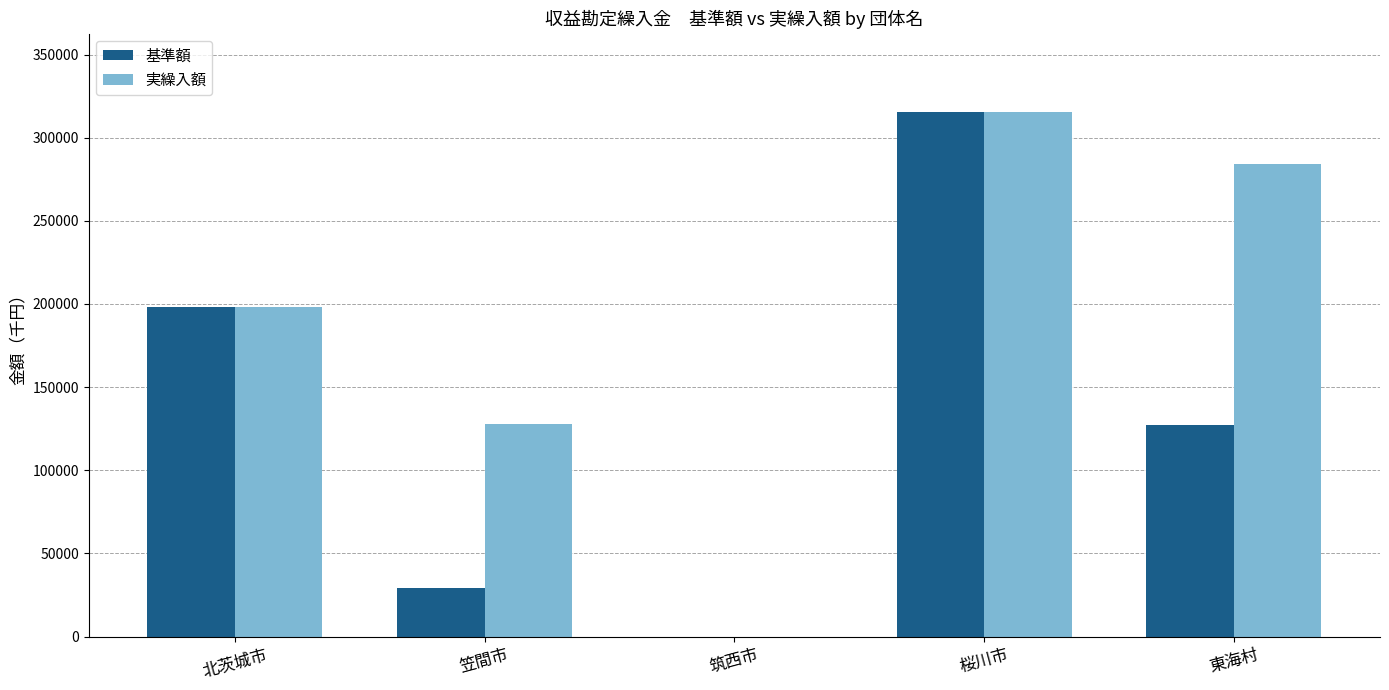

Which category has the highest value in the 基準額 series?

桜川市